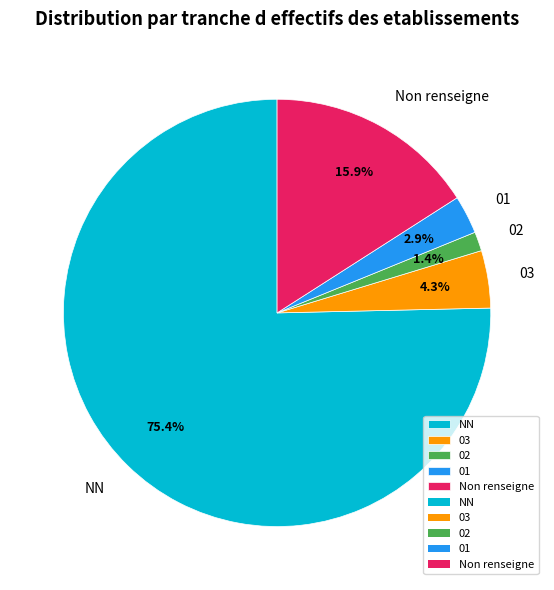

To the nearest percent, what portion does NN represent?

75%